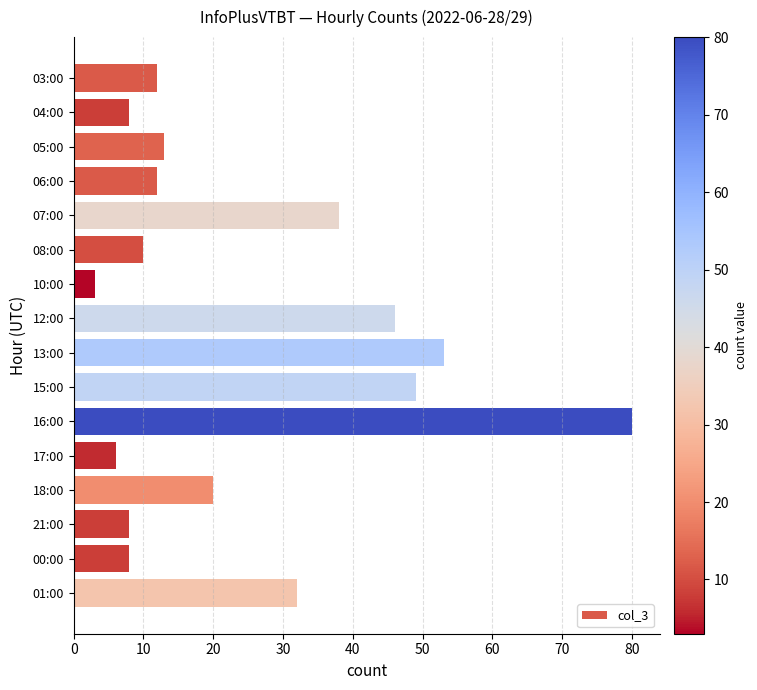

What position from the bottom is 21:00?

3